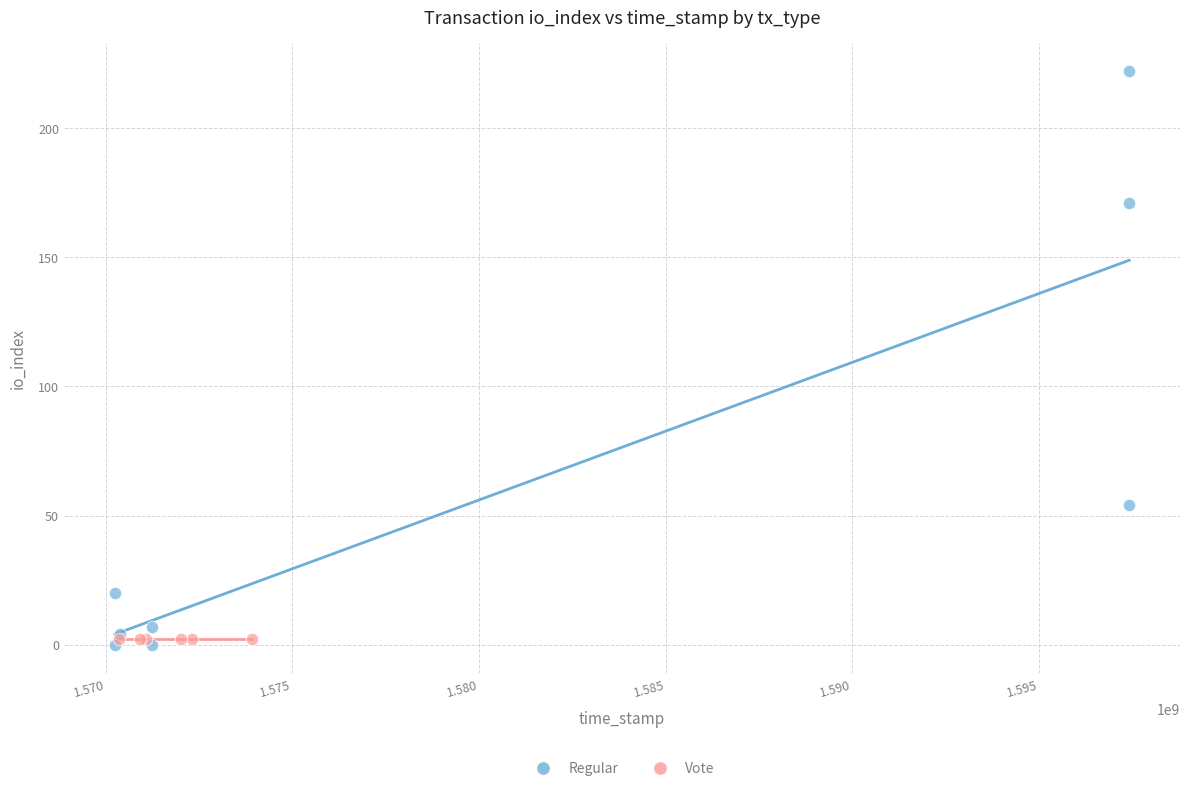

Which series contains the highest Y value?

Regular